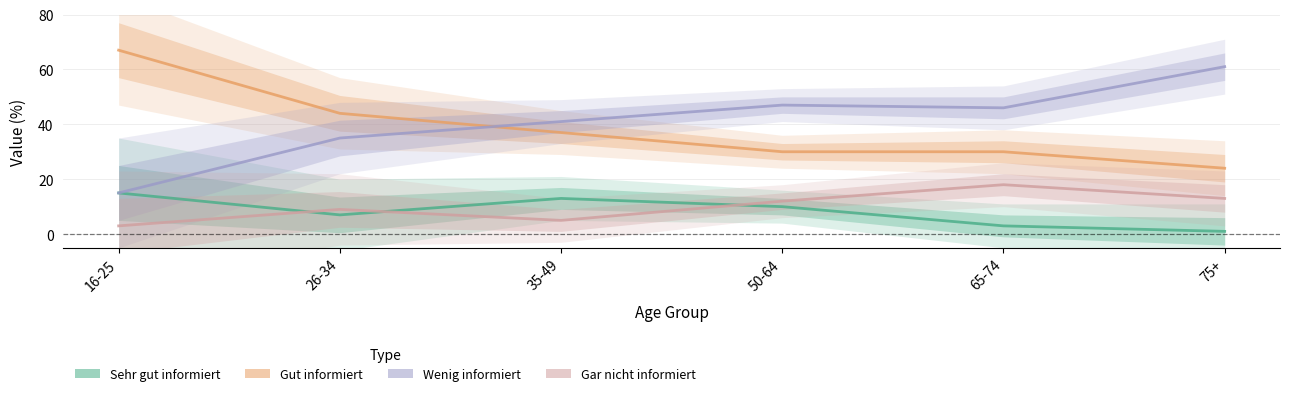

Count the number of categories in the chart.

6